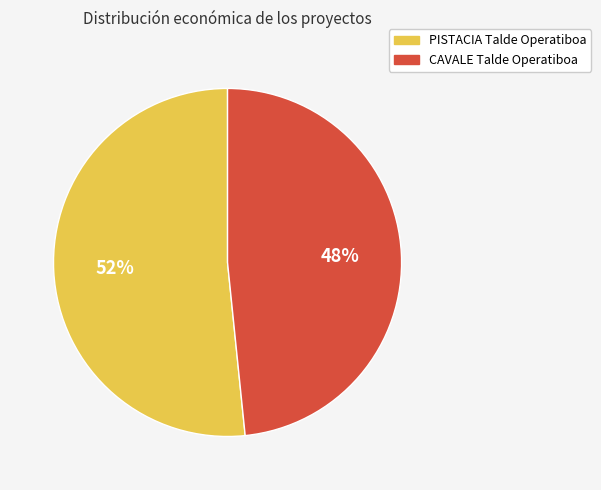

To the nearest percent, what is the combined percentage of CAVALE Talde Operatiboa and PISTACIA Talde Operatiboa?

100%